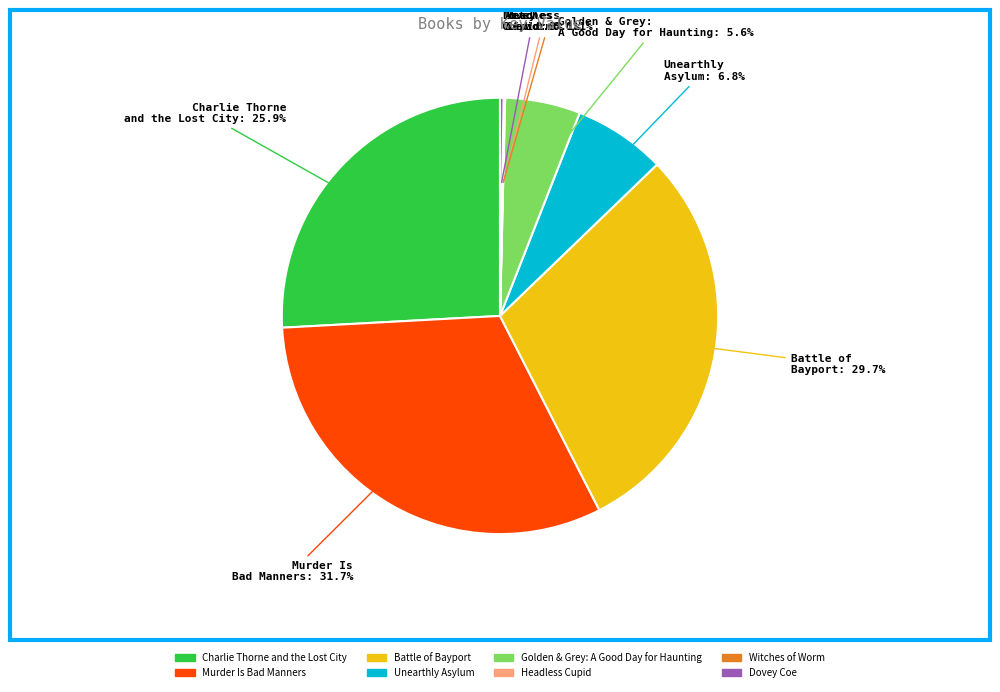

The Unearthly Asylum slice represents 7% of the pie. True or false?

True